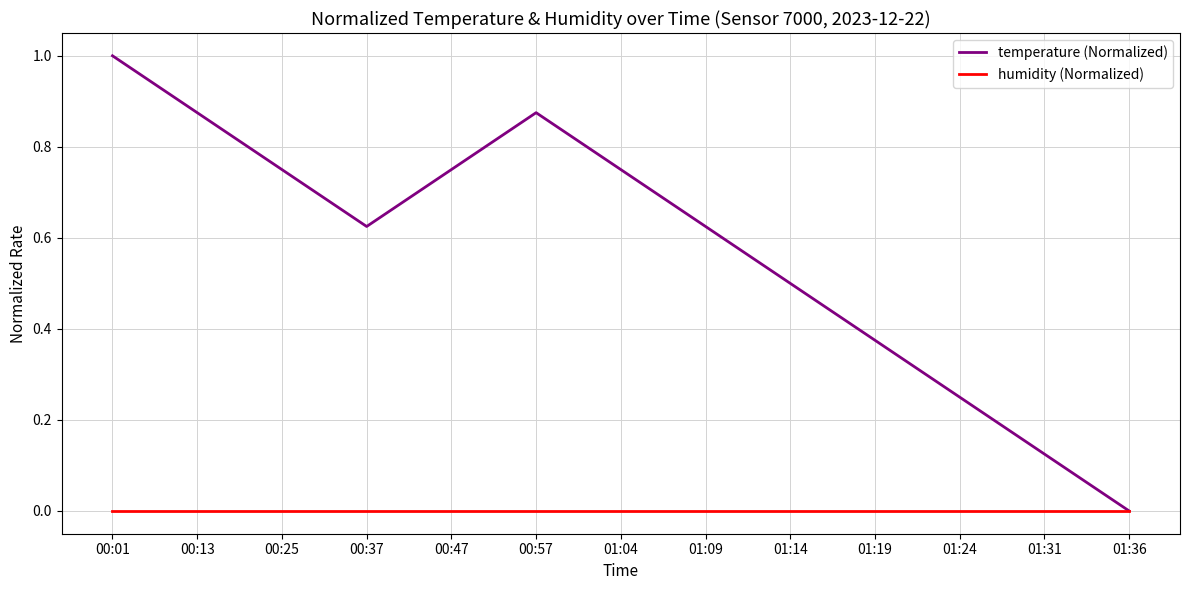

The value of temperature (Normalized) at 00:57 is 1.3. True or false?

False